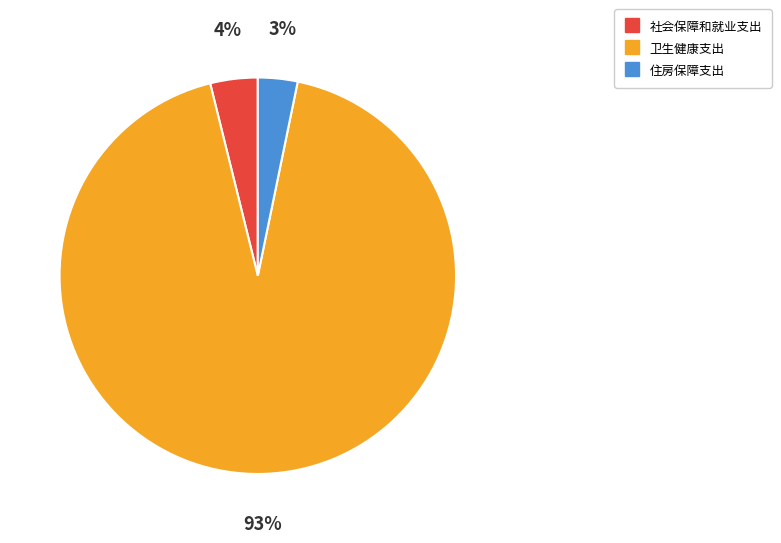

True or false: 卫生健康支出 accounts for 80% of the total.

False